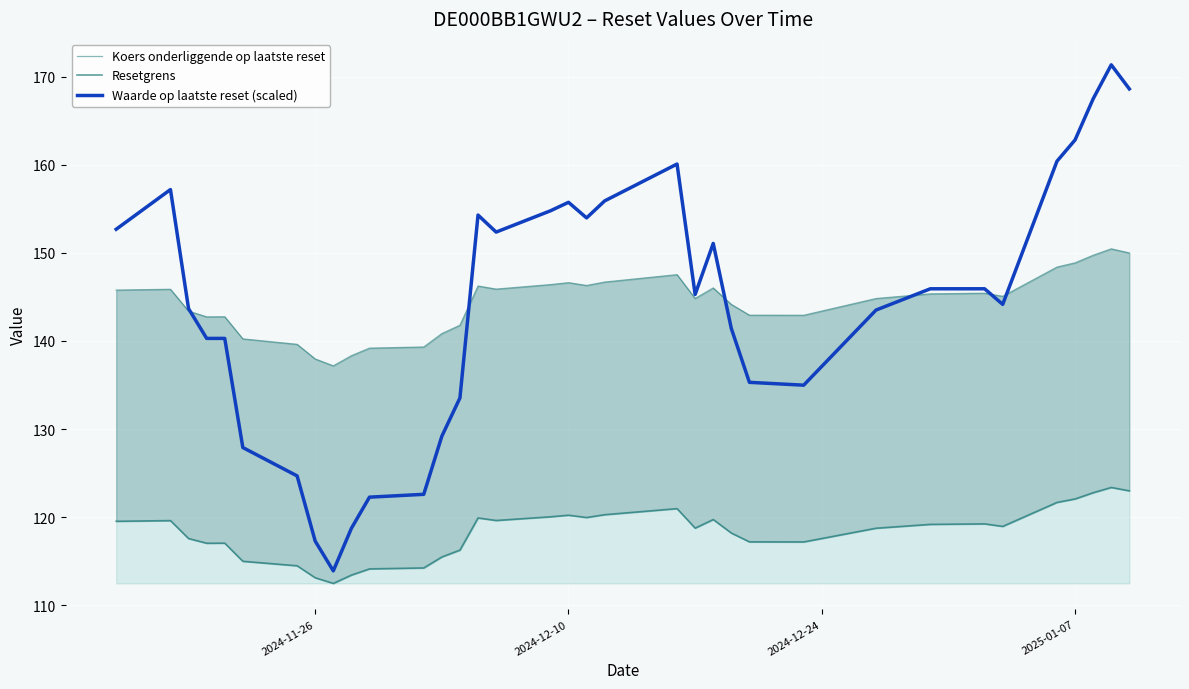

True or false: Resetgrens has more than 1 interior local peaks.

True